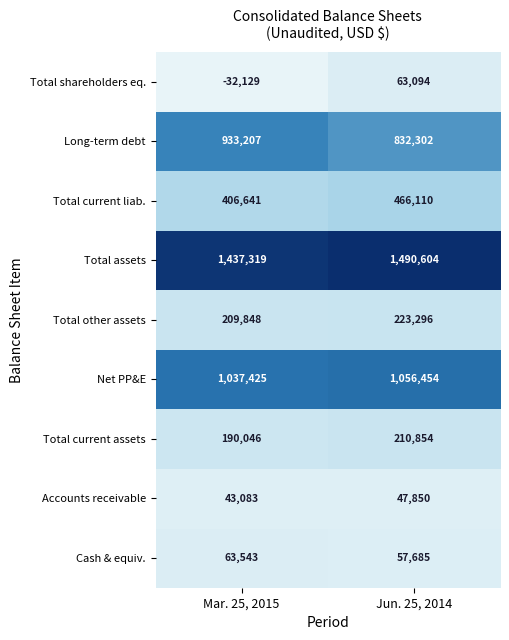

Reading left to right, transcribe all the data shown in this chart.

Total shareholders eq.: -32129	63094
Long-term debt: 933207	832302
Total current liab.: 406641	466110
Total assets: 1437319	1490604
Total other assets: 209848	223296
Net PP&E: 1037425	1056454
Total current assets: 190046	210854
Accounts receivable: 43083	47850
Cash & equiv.: 63543	57685